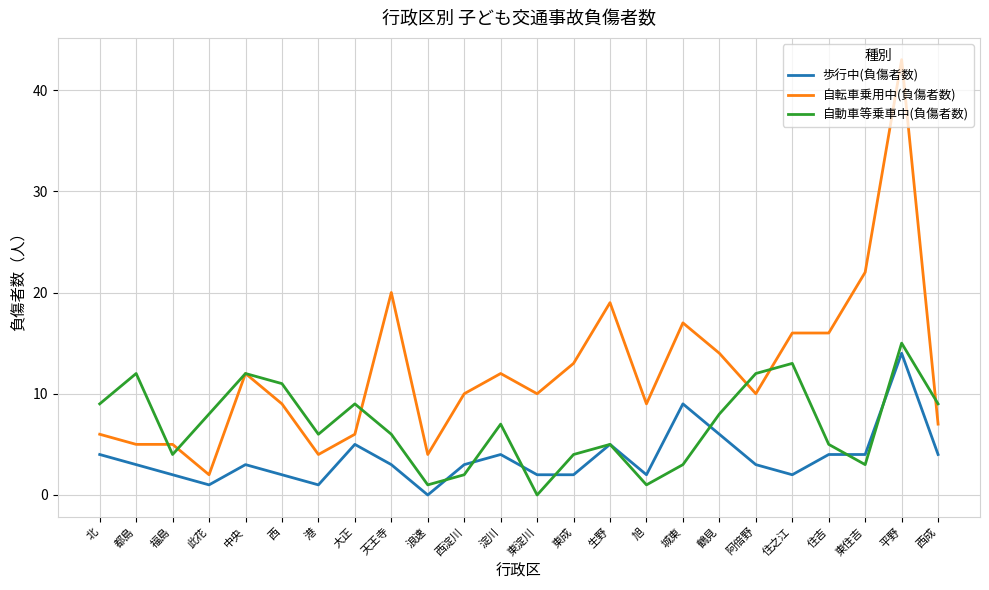

At how many categories does at least one series exceed 40?

1